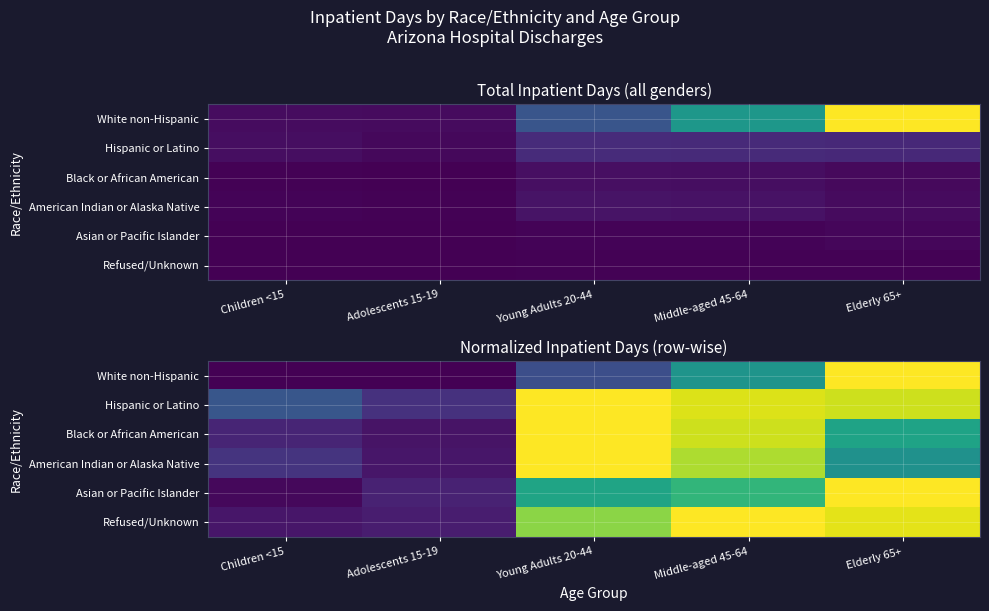

What is the difference between the maximum and second lowest values in the American Indian or Alaska Native series?

100559.7